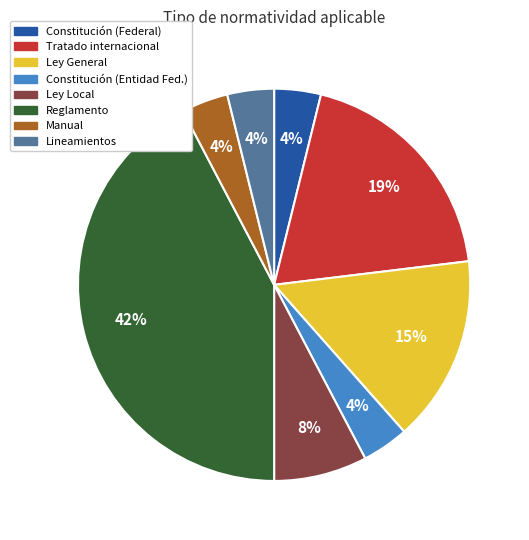

Is there any slice that represents more than half of the pie?

No